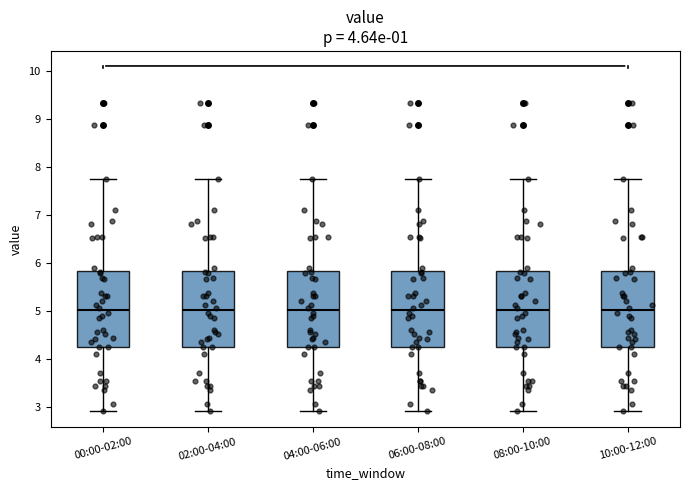

Where is the lower edge of the box for 08:00-10:00 on the y-axis? The values are not printed on the chart, so give them approximately, as read against the axis.

4.3